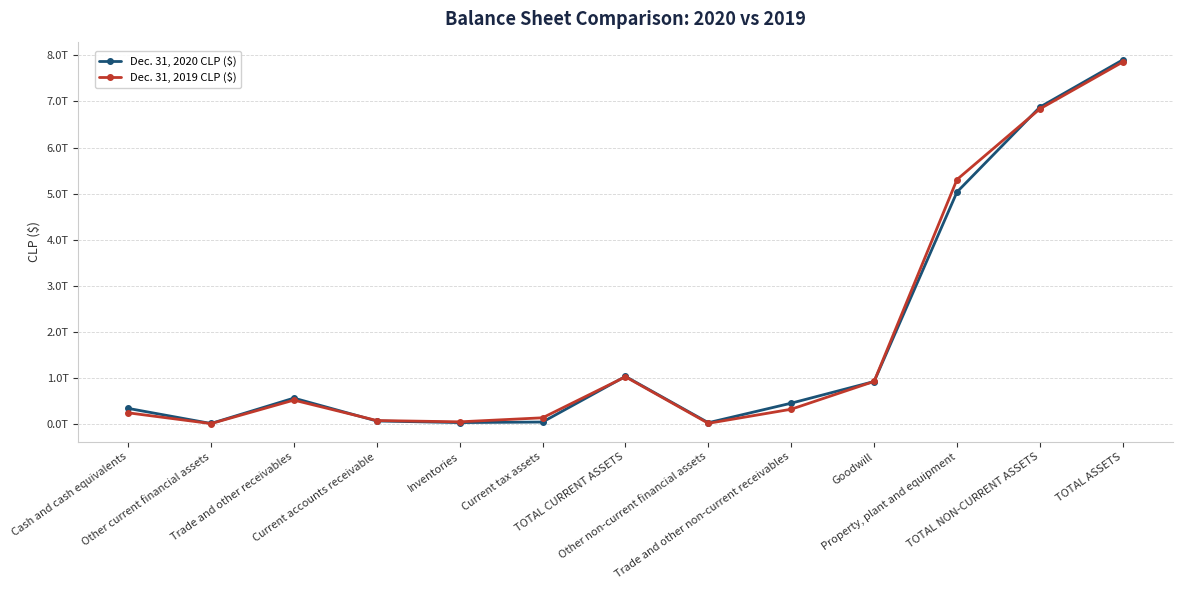

What is the total value across all series at TOTAL ASSETS?

15762459748000